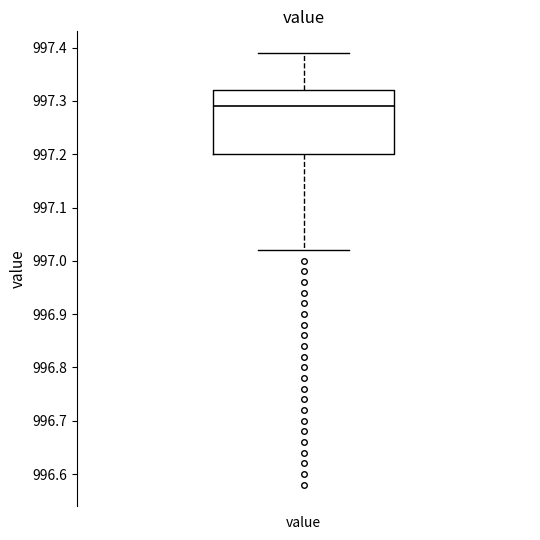

Where is the lower edge of the box for value on the y-axis? The values are not printed on the chart, so give them approximately, as read against the axis.

997.20